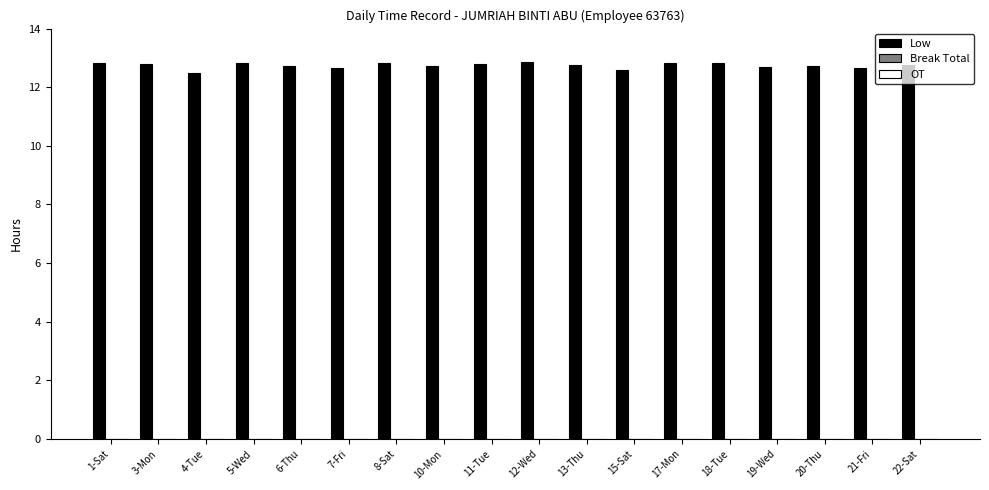

What is the smallest value displayed?

12.5